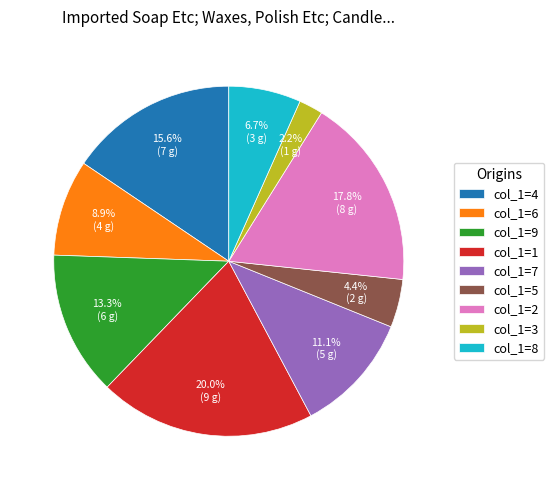

Do col_1=2 and col_1=1 together represent more than half of the pie?

No